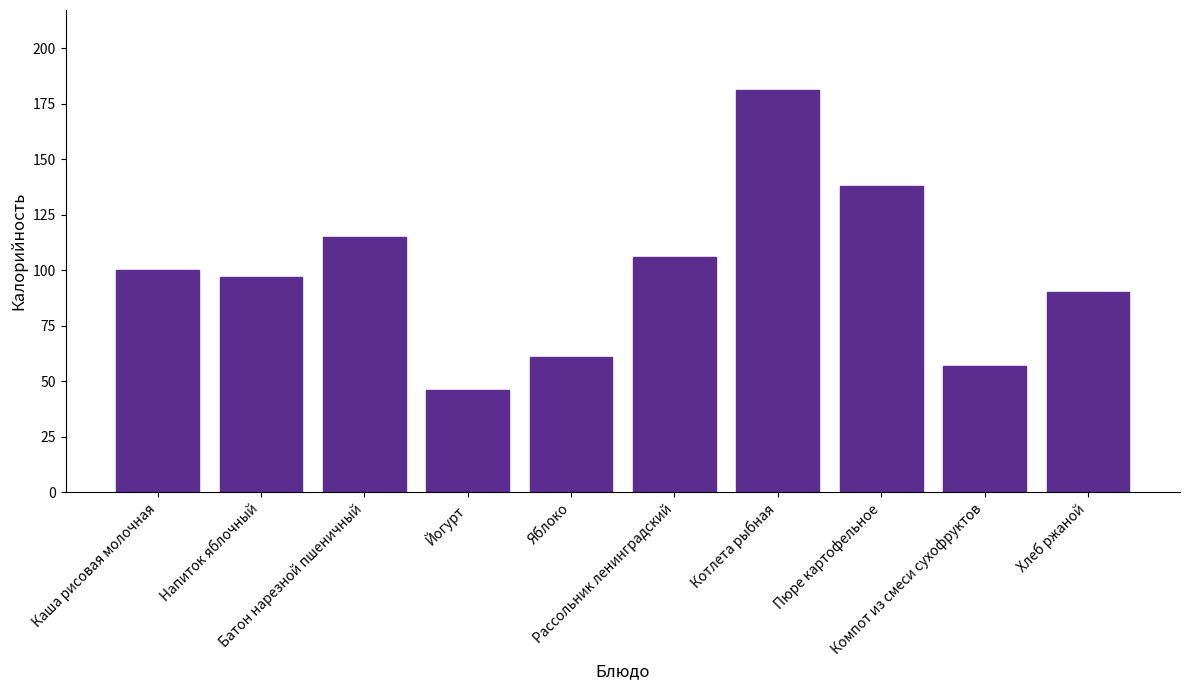

Which has a higher value, Каша рисовая молочная or Компот из смеси сухофруктов?

Каша рисовая молочная